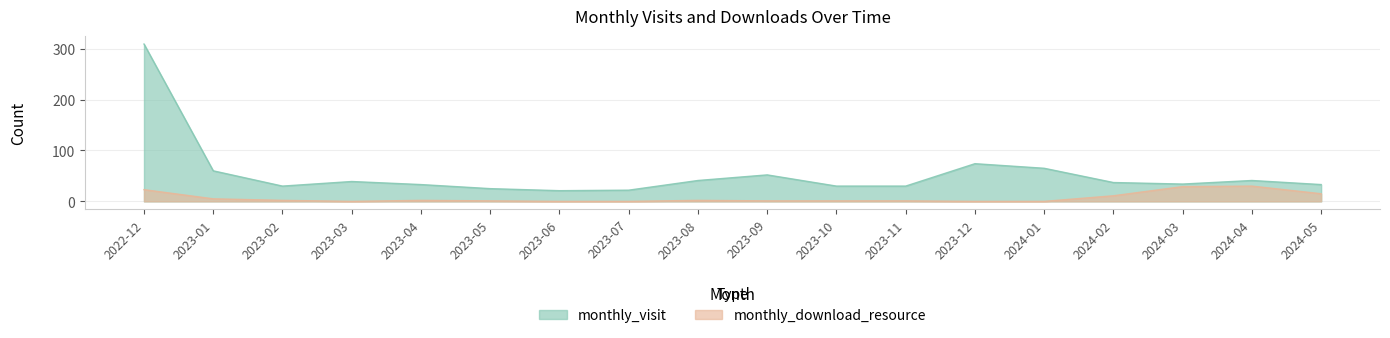

True or false: monthly_download_resource and monthly_visit intersect in this chart.

False